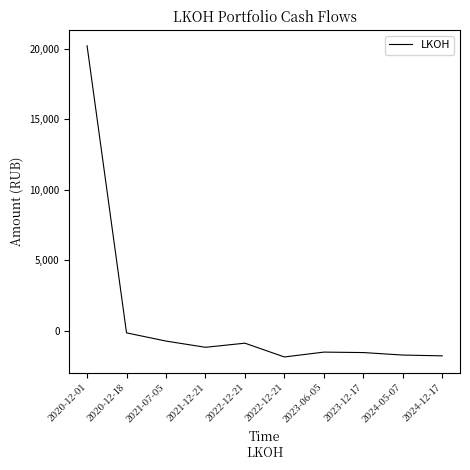

Where is the data nearest to the value 9163?

2020-12-18